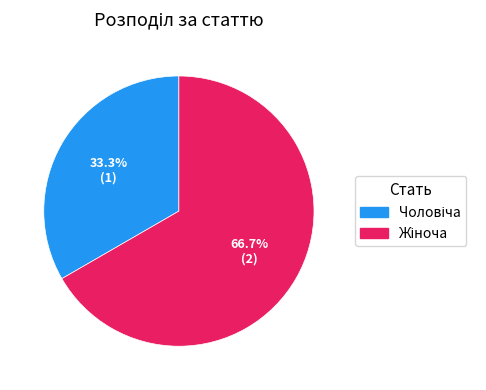

Is there a majority slice in this chart?

Yes